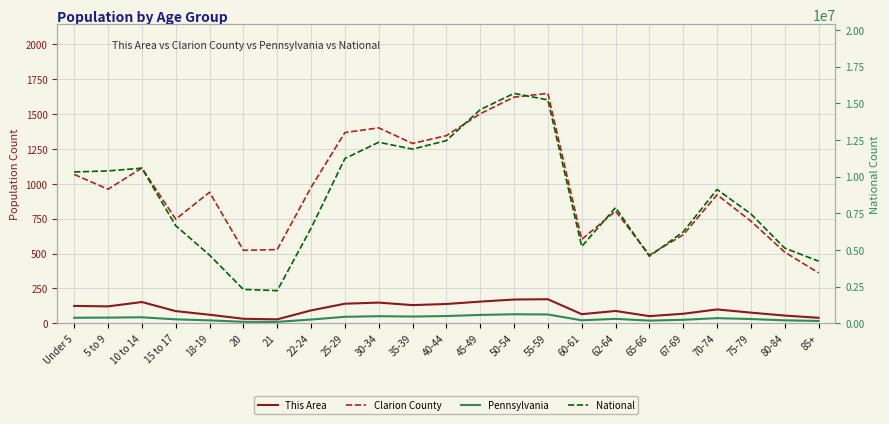

True or false: Pennsylvania and Clarion County intersect in this chart.

False